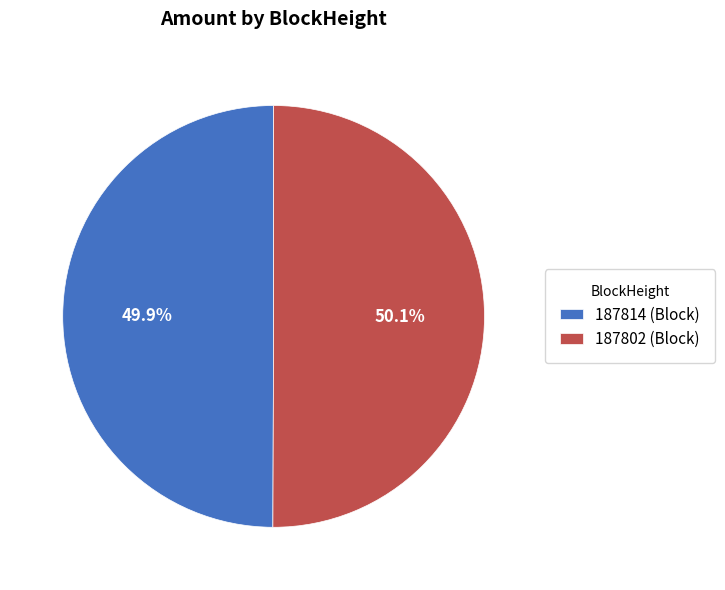

To the nearest percent, what is the combined percentage of 187802 and 187814?

100%